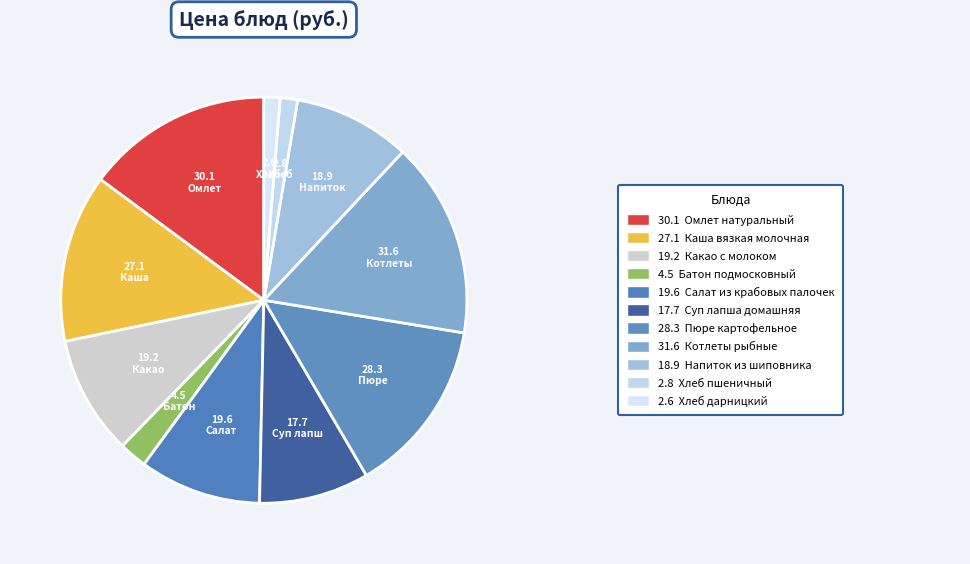

What is the smallest slice in the pie chart?

Хлеб дарницкий